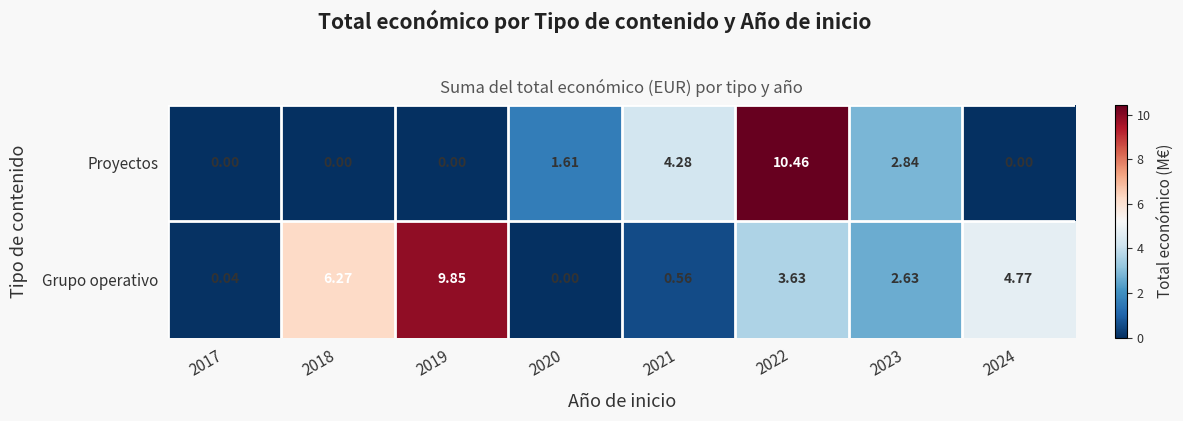

Is the value of Proyectos at 2020 greater than the value of Grupo operativo at 2019?

No